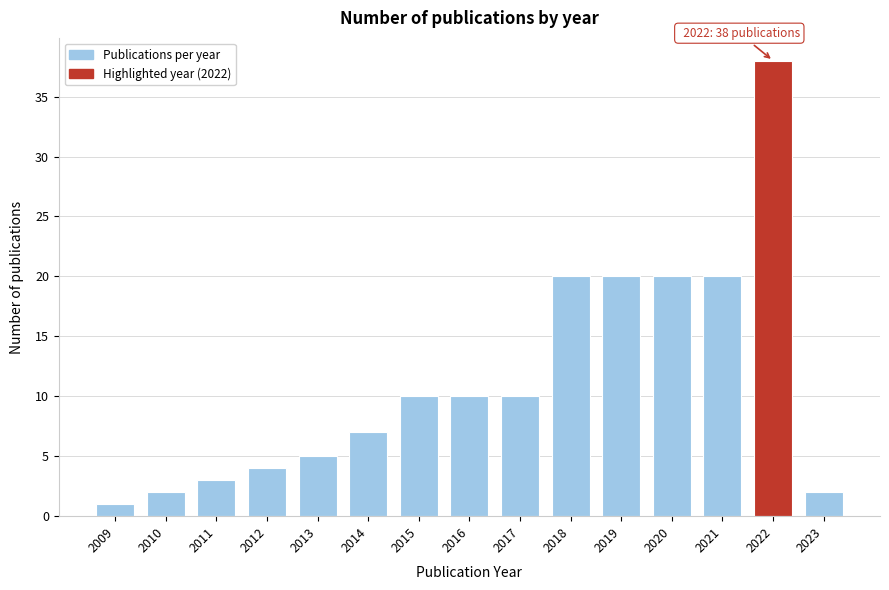

Reading right to left, what are all the values shown in this chart?

2	38	20	20	20	20	10	10	10	7	5	4	3	2	1